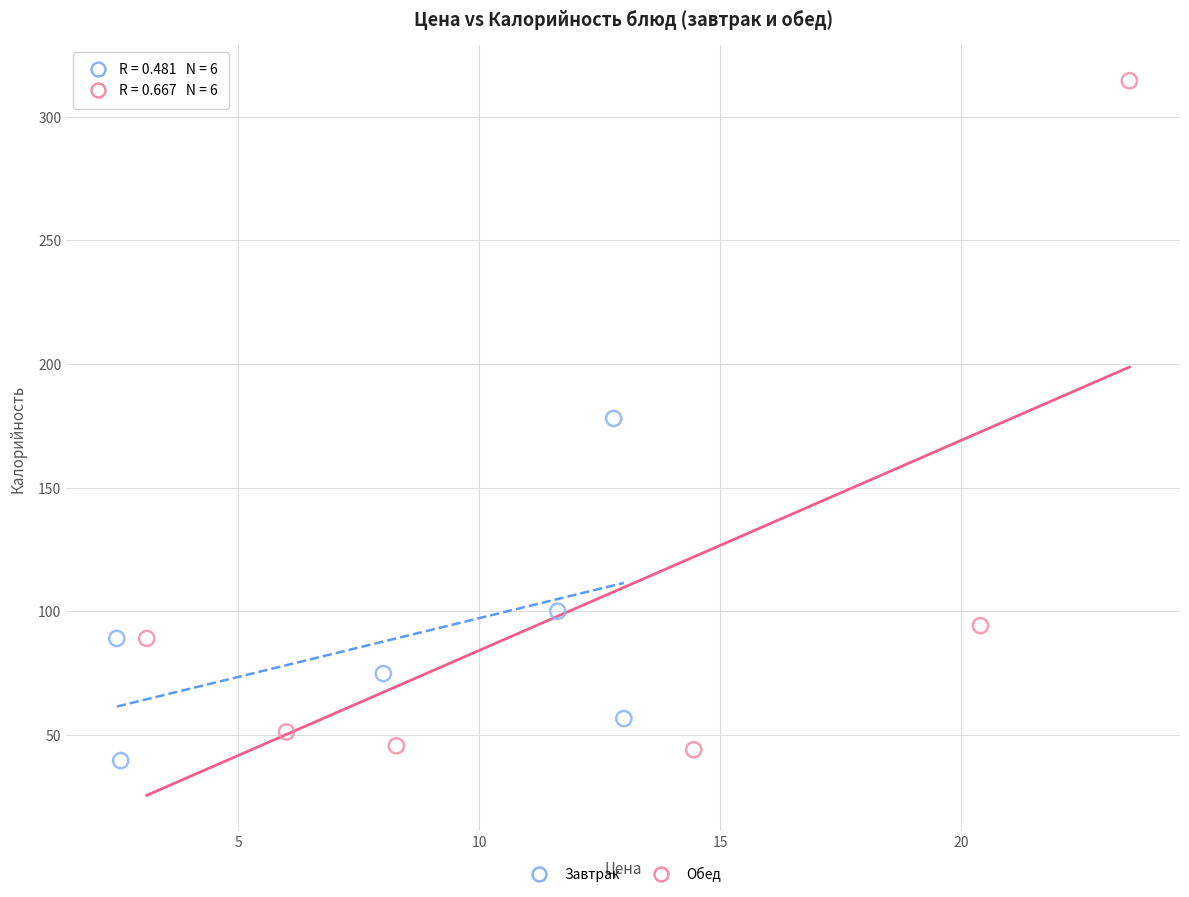

Which series contains the highest Y value?

Обед